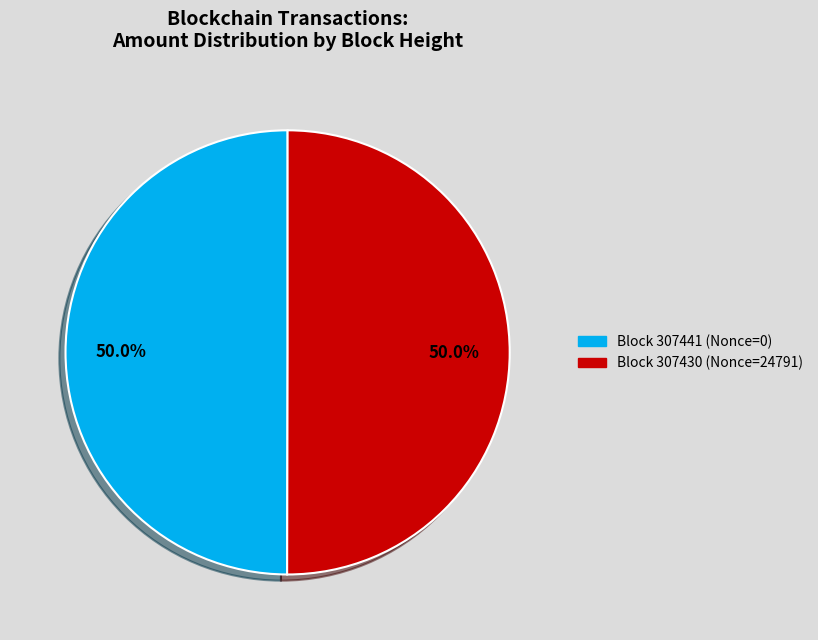

Do Block 307441 (Nonce=0) and Block 307430 (Nonce=24791) together represent more than half of the pie?

Yes